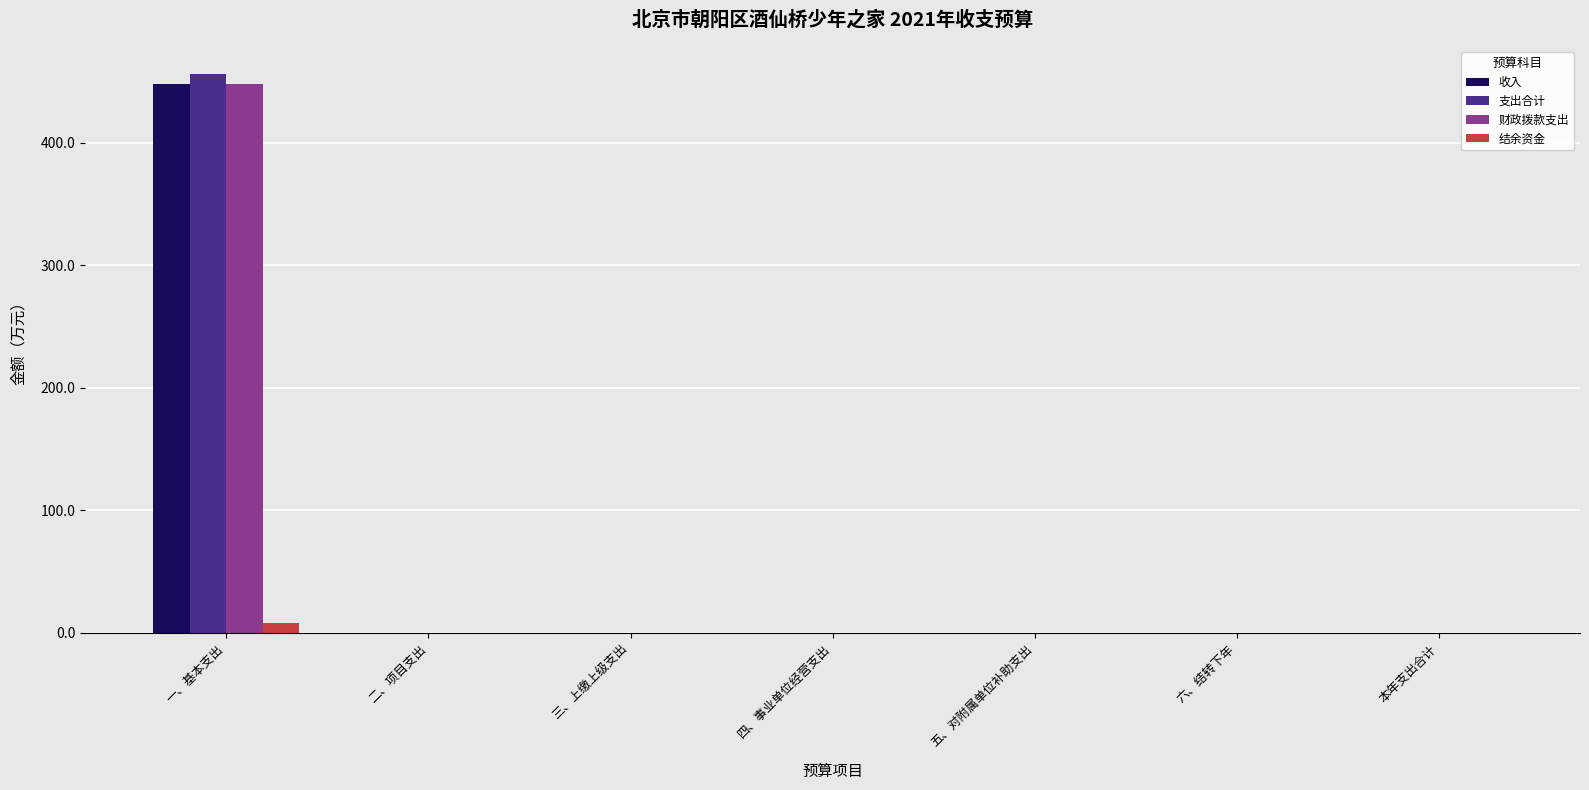

What is the maximum value for 支出合计?

455.8